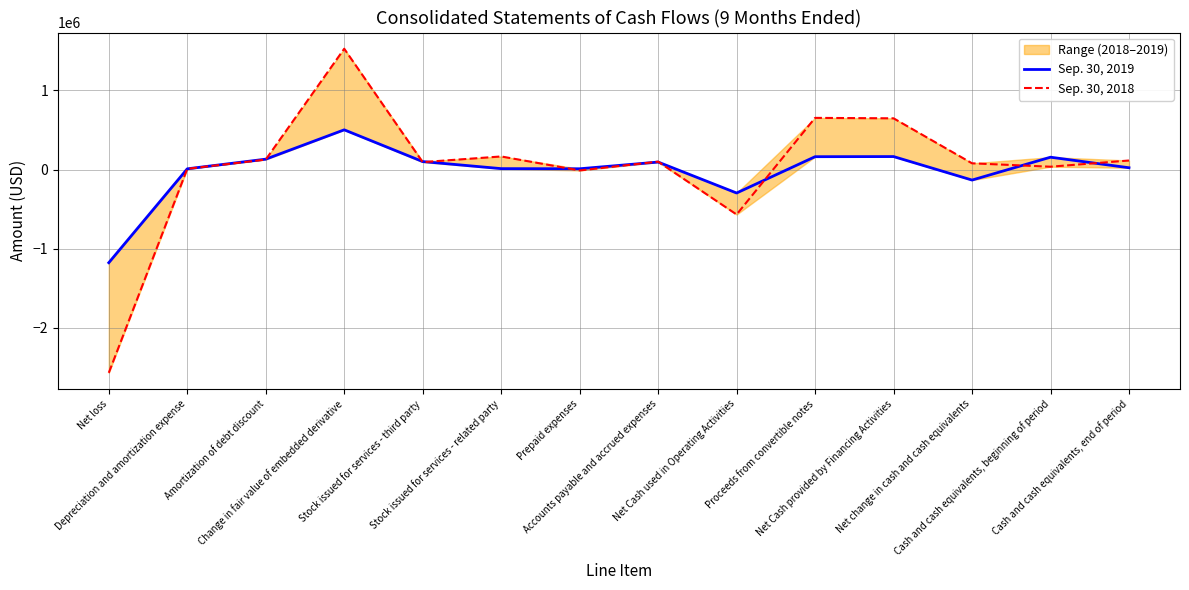

Is the value of Sep. 30, 2018 at Net Cash provided by Financing Activities greater than the value of Sep. 30, 2019 at Net Cash used in Operating Activities?

Yes